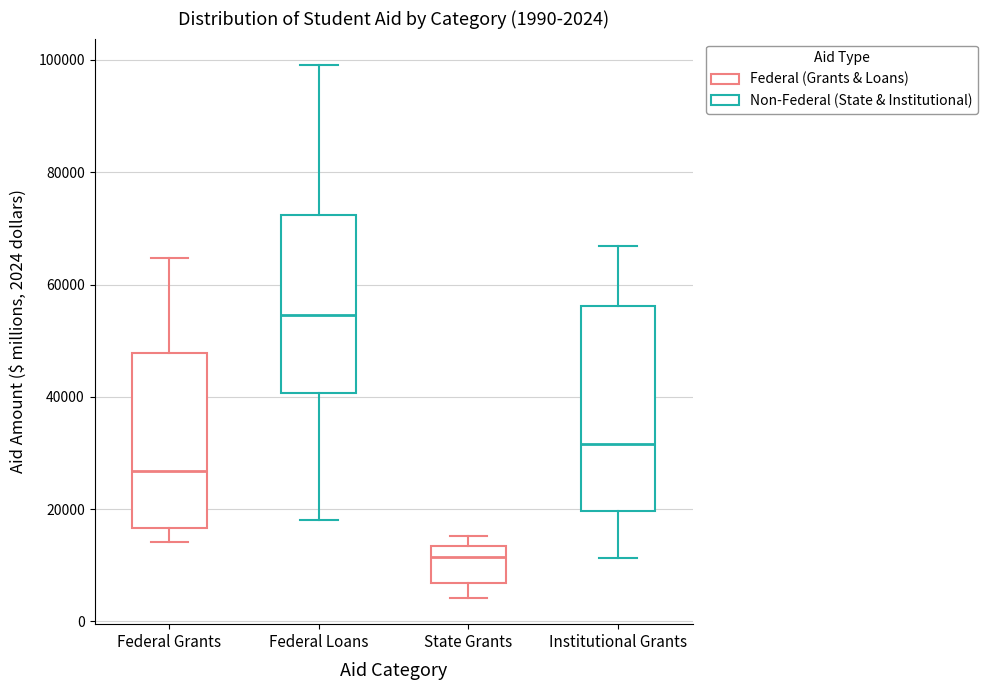

Which box's median line is the highest?

Federal Loans